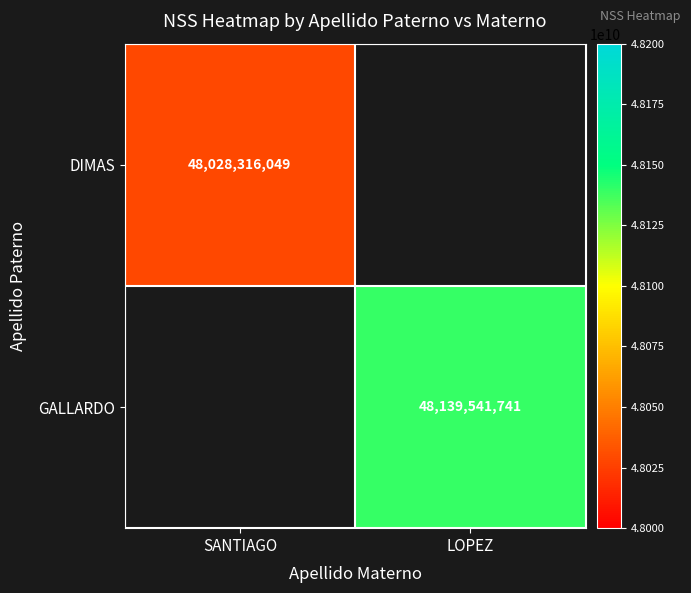

True or false: DIMAS has a value of 48028316049 at SANTIAGO.

True